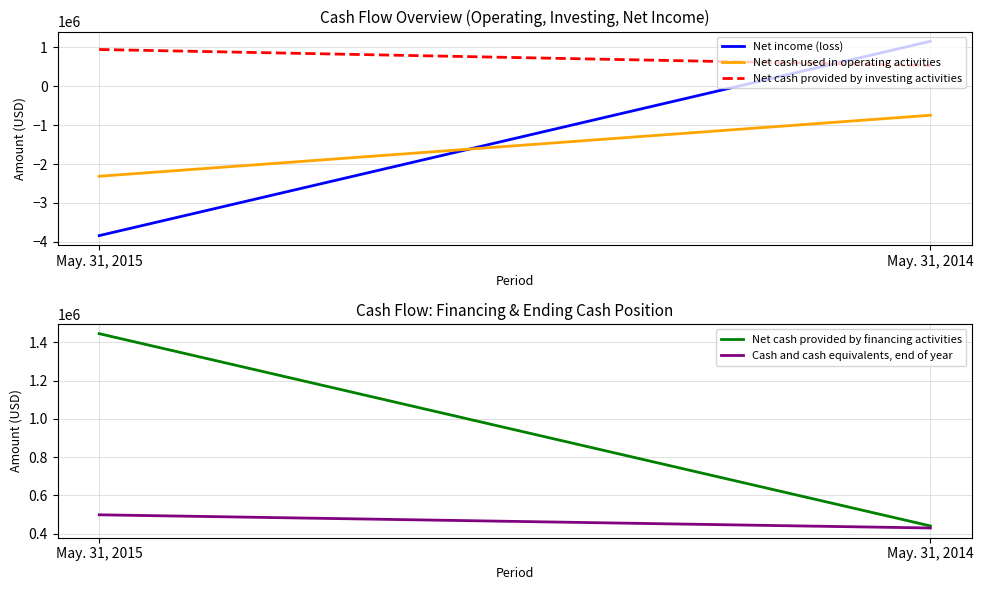

Which series changed the most between May. 31, 2015 and May. 31, 2014?

Net income (loss)